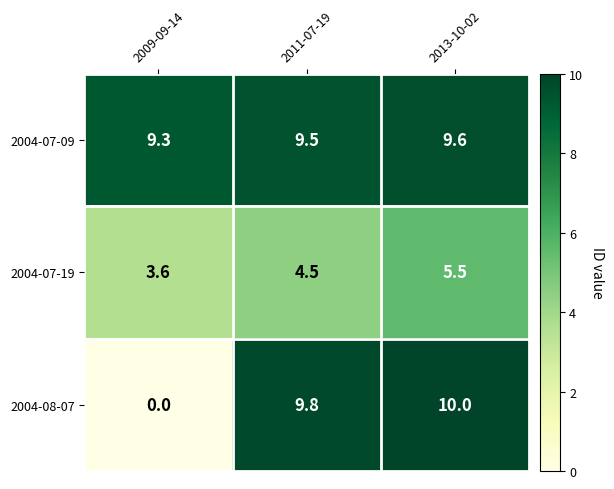

Which series changed the most between 2009-09-14 and 2013-10-02?

2004-08-07